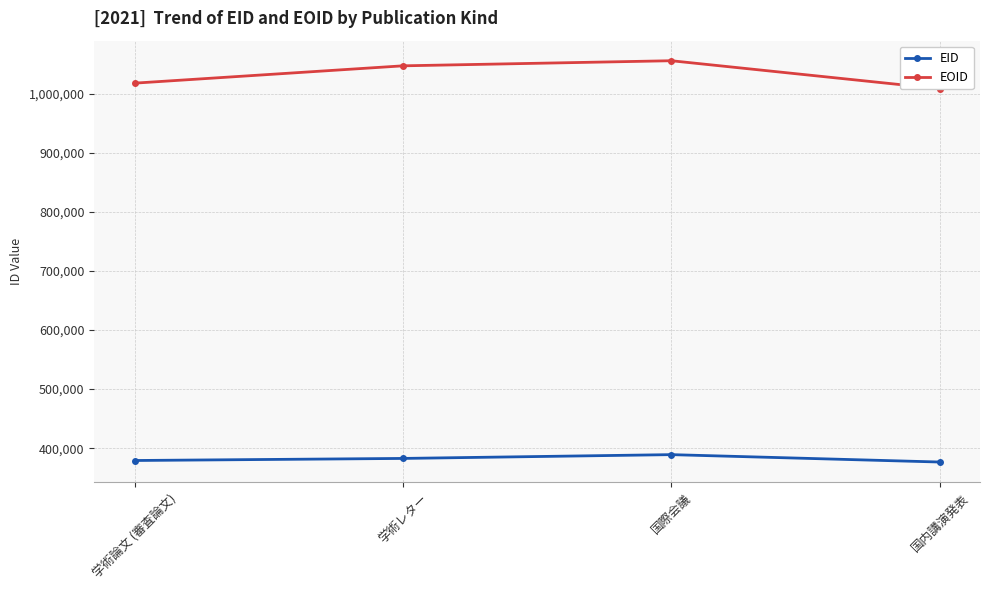

List the series in order of their overall mean, highest first.

EOID, EID